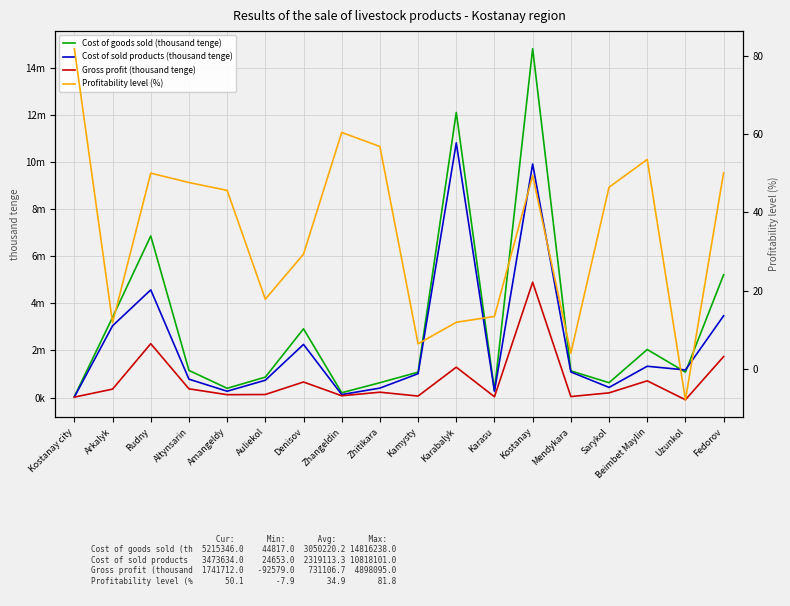

What is the difference between the Cost of goods sold (thousand tenge) values at Altynsarin and Sarykol?

521769.0